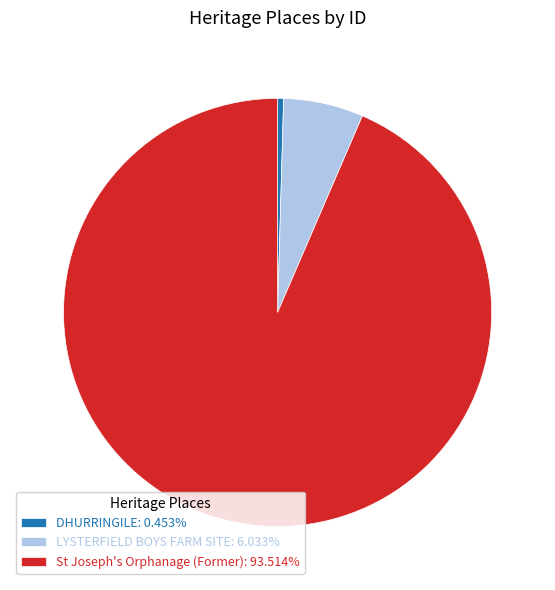

Do LYSTERFIELD BOYS FARM SITE and St Joseph's Orphanage (Former) together represent more than half of the pie?

Yes